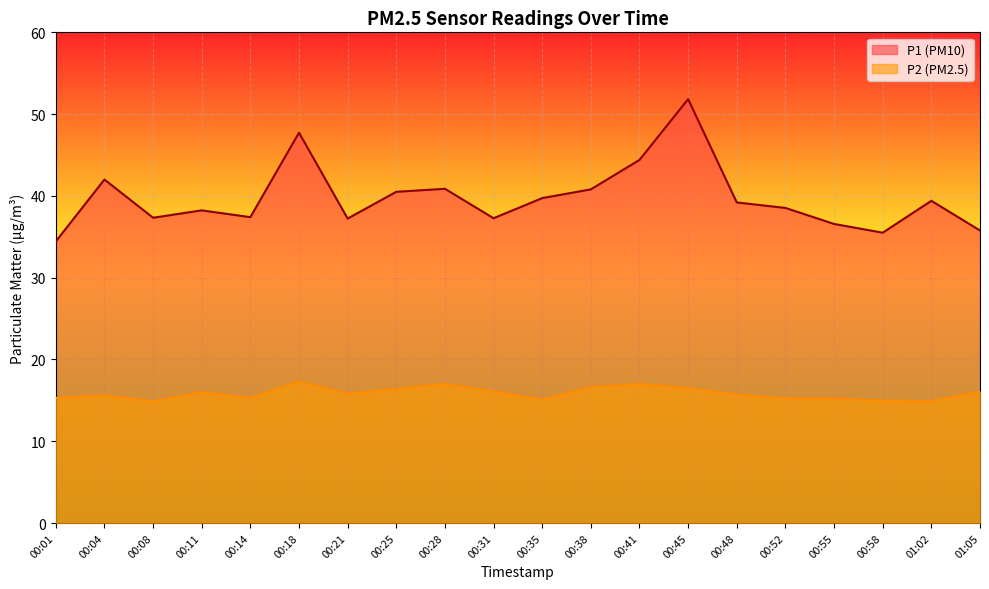

Between 00:11 and 01:02, which series saw the biggest shift?

P1